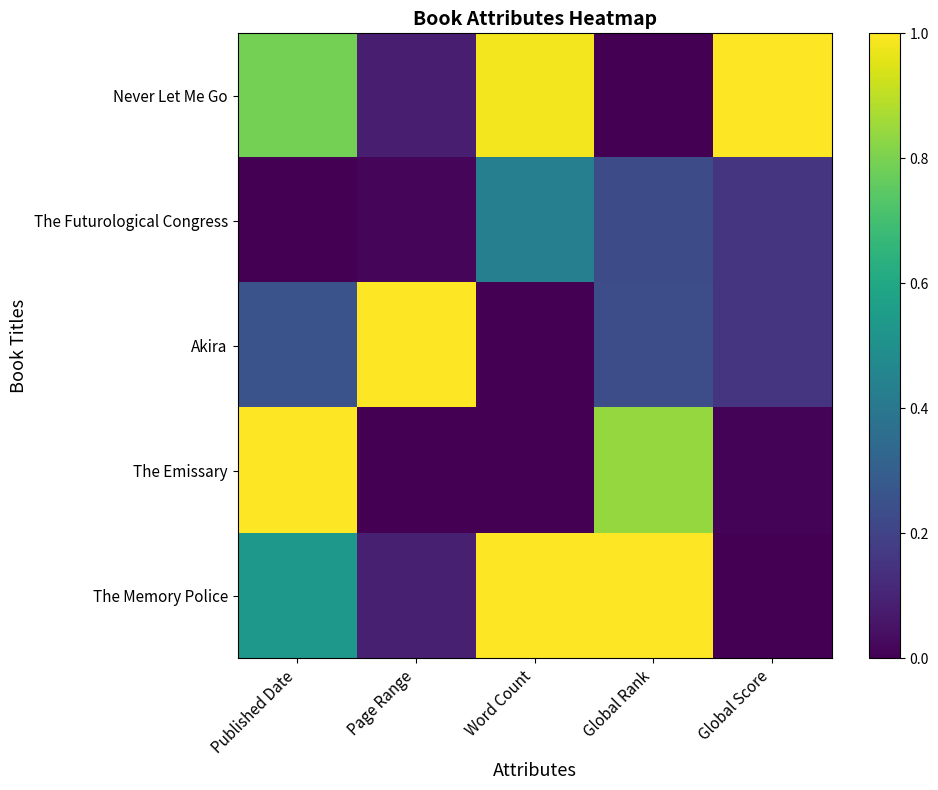

Reading left to right, extract all data points from this chart.

Never Let Me Go: Published Date=0.8	Page Range=0.1	Word Count=1.0	Global Rank=0.0	Global Score=1.0
The Futurological Congress: Published Date=0.0	Page Range=0.0	Word Count=0.4	Global Rank=0.2	Global Score=0.2
Akira: Published Date=0.3	Page Range=1.0	Word Count=0.0	Global Rank=0.2	Global Score=0.1
The Emissary: Published Date=1.0	Page Range=0.0	Word Count=0.0	Global Rank=0.8	Global Score=0.0
The Memory Police: Published Date=0.5	Page Range=0.1	Word Count=1.0	Global Rank=1.0	Global Score=0.0